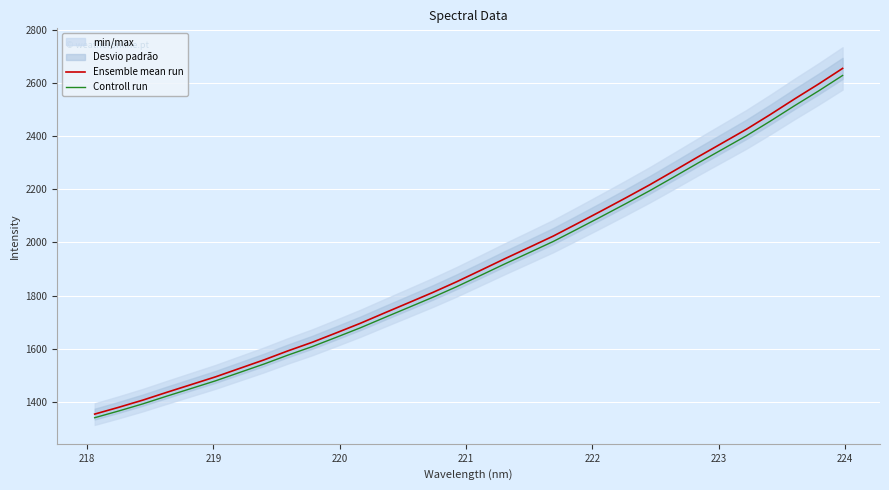

Does the chart display data point markers on the line(s)?

No